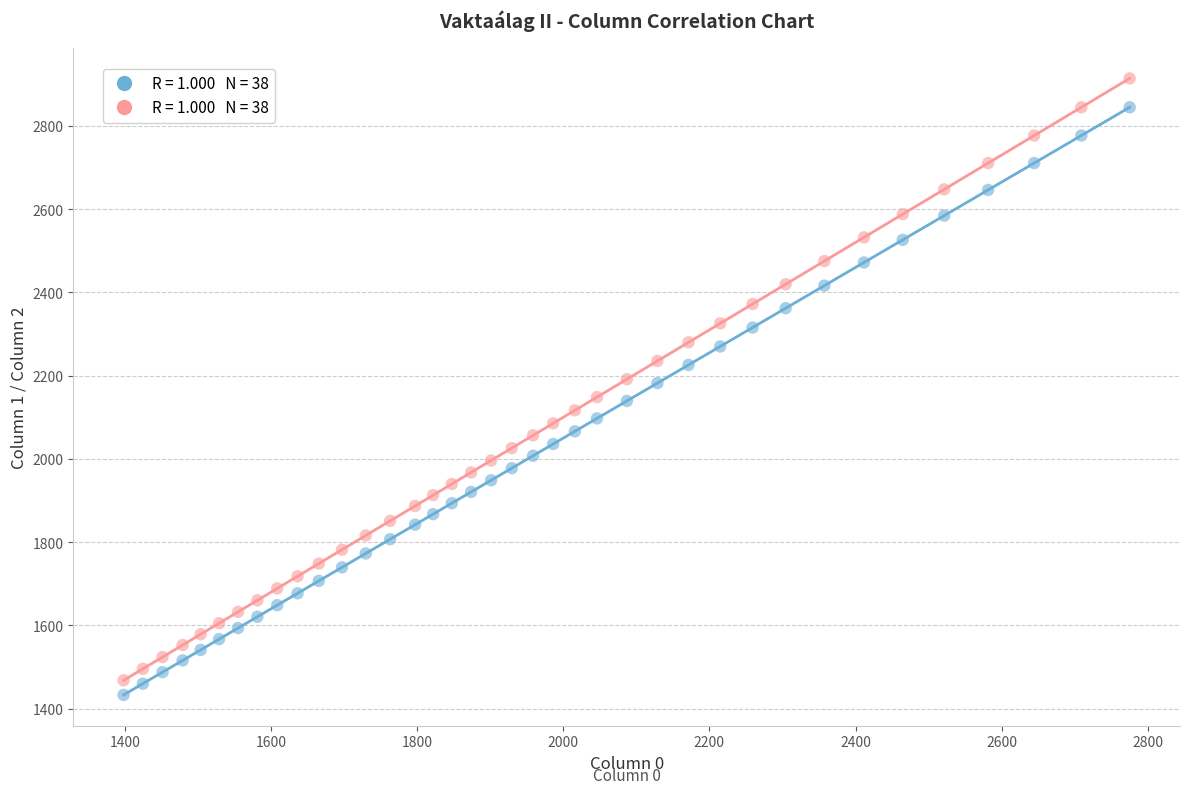

Across all data points, what is the range of Y values (max minus min)?

1480.6